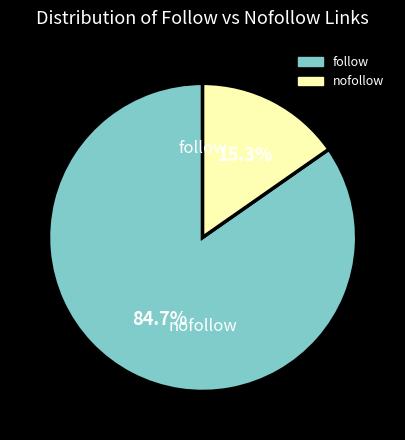

To the nearest percent, what is the average slice percentage?

50%